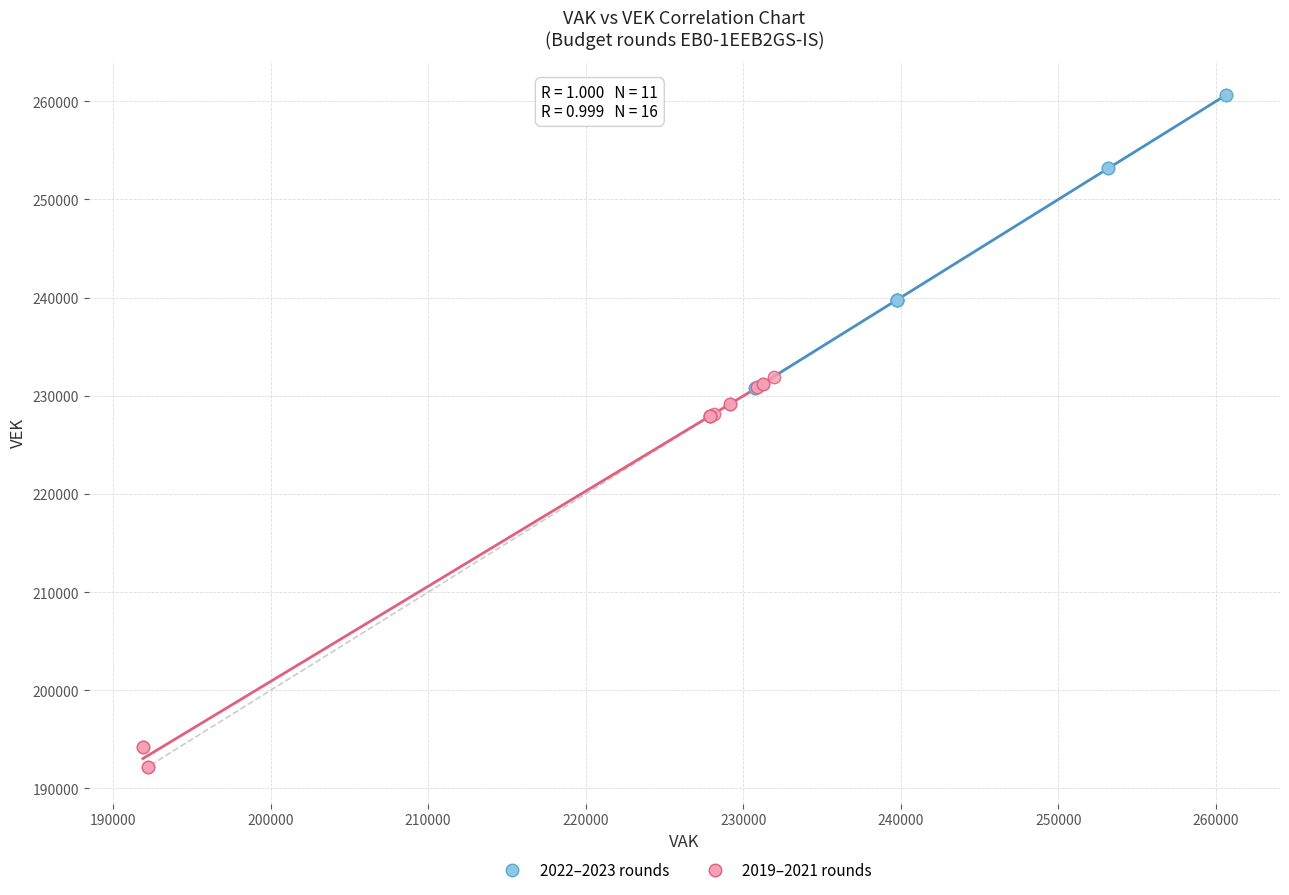

Which series contains the lowest Y value?

2019–2021 rounds